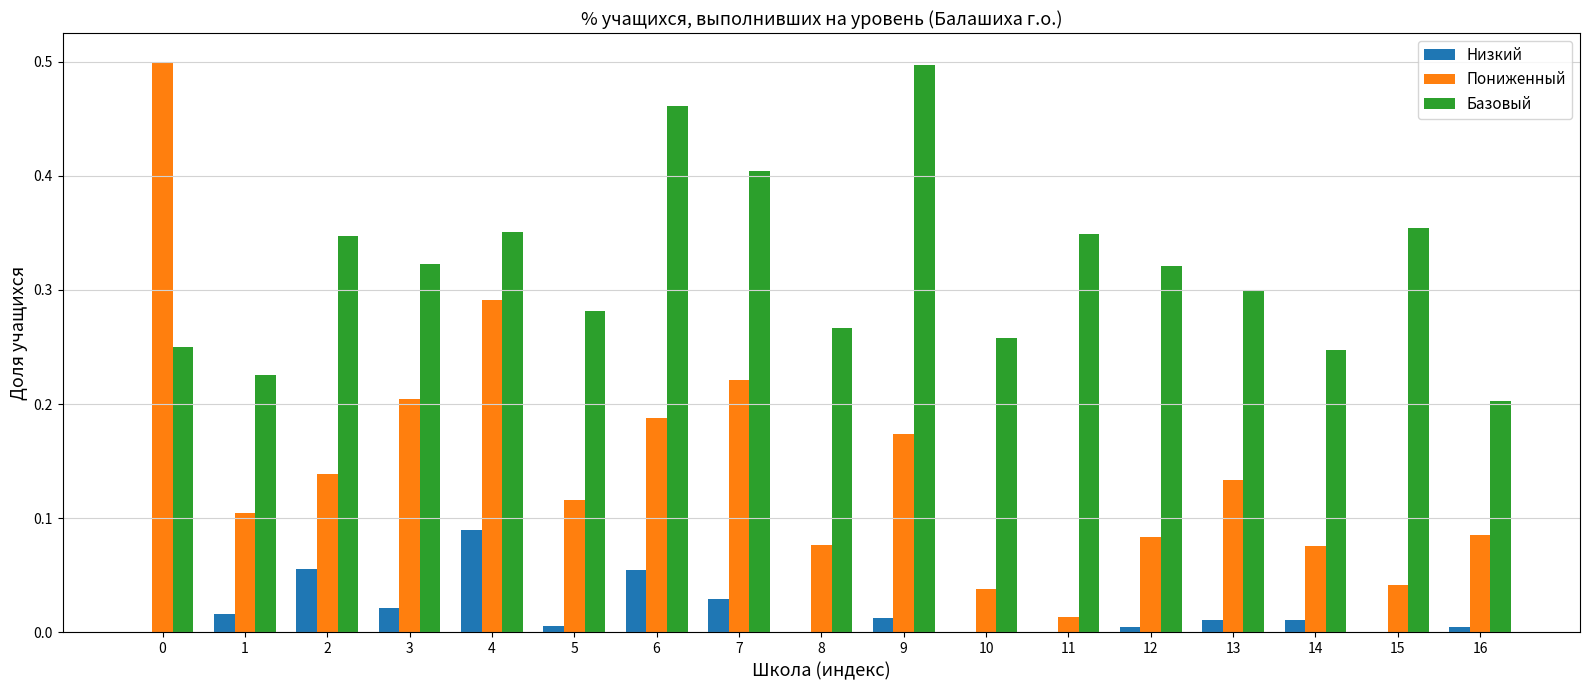

How many groups of bars are there?

17